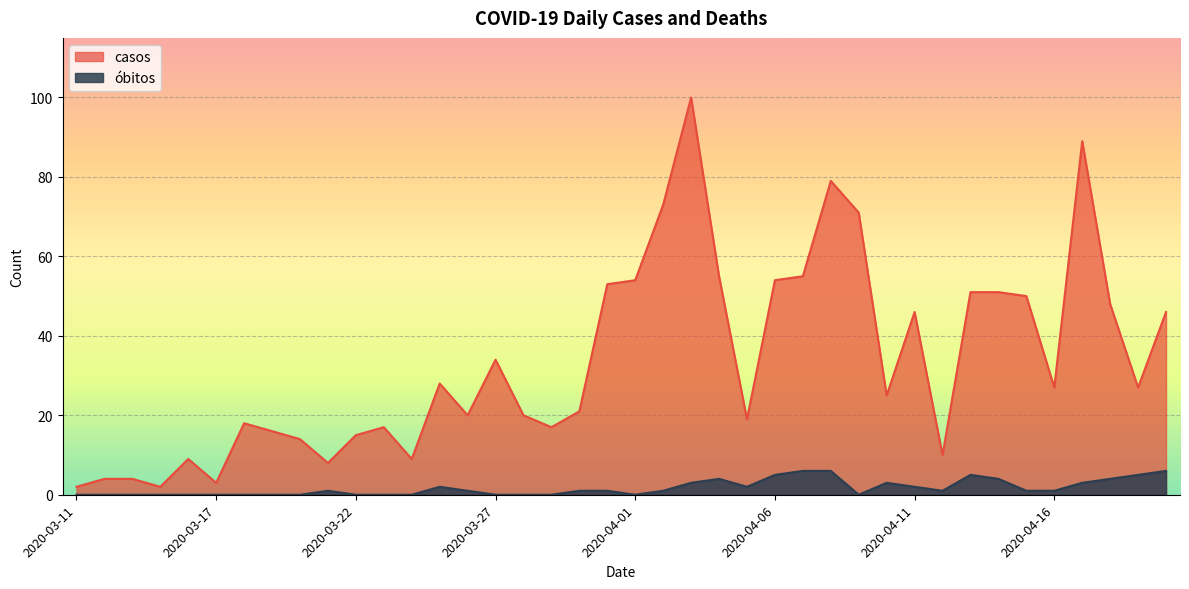

What is the label of the 1st point from the left?

2020-03-11